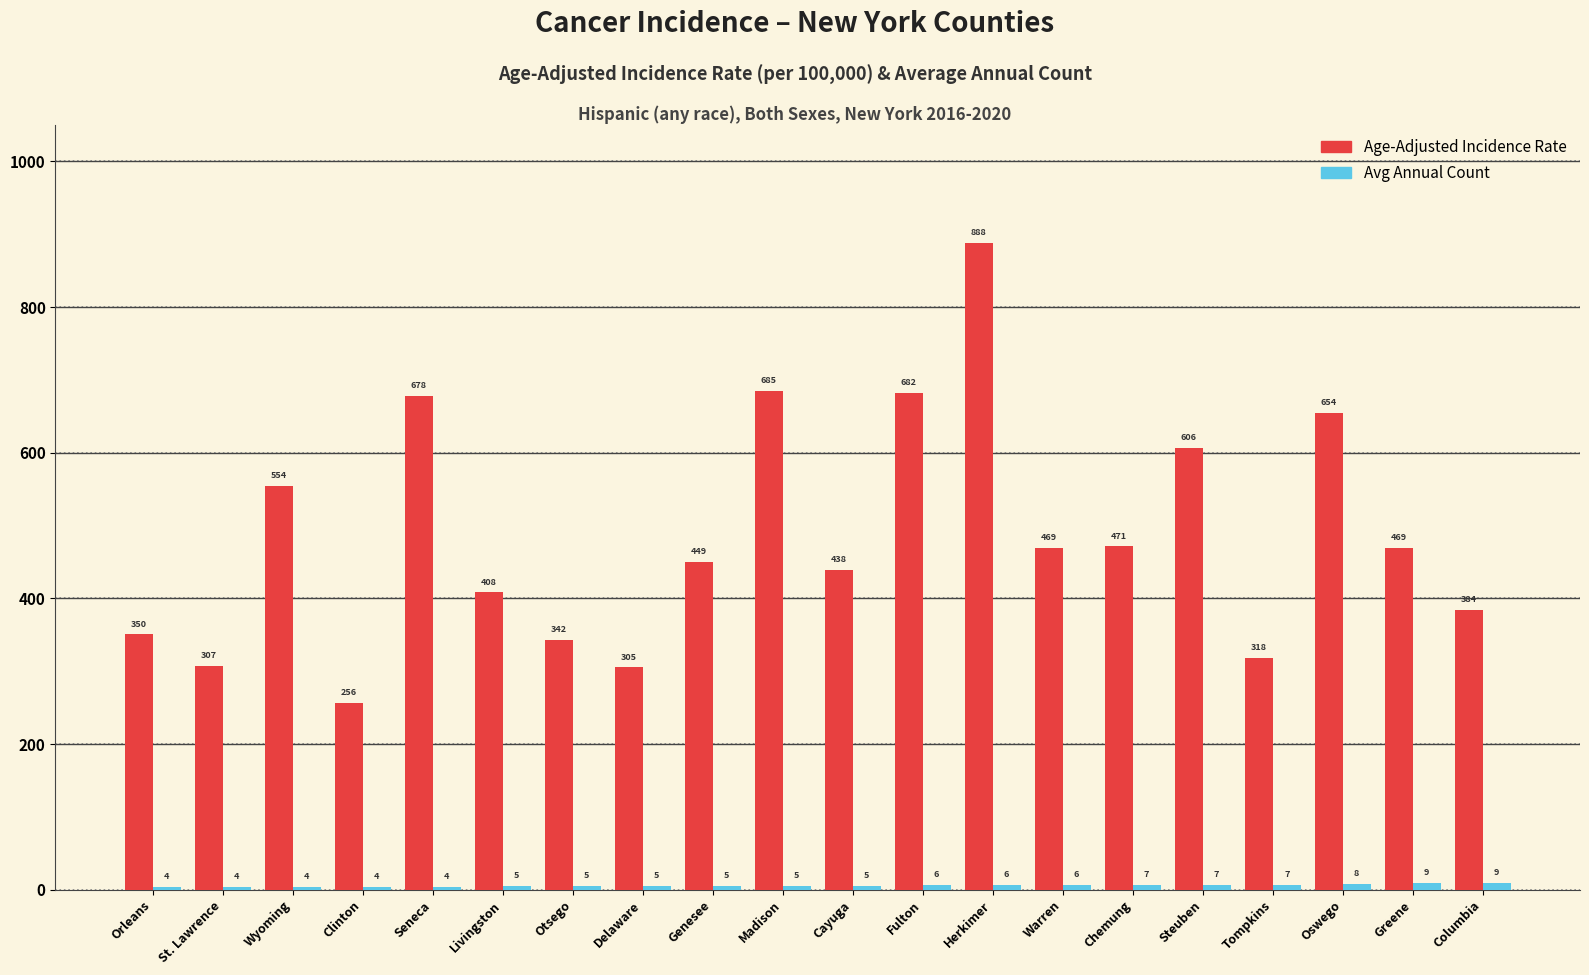

At which category is the sum across all series the highest?

Herkimer